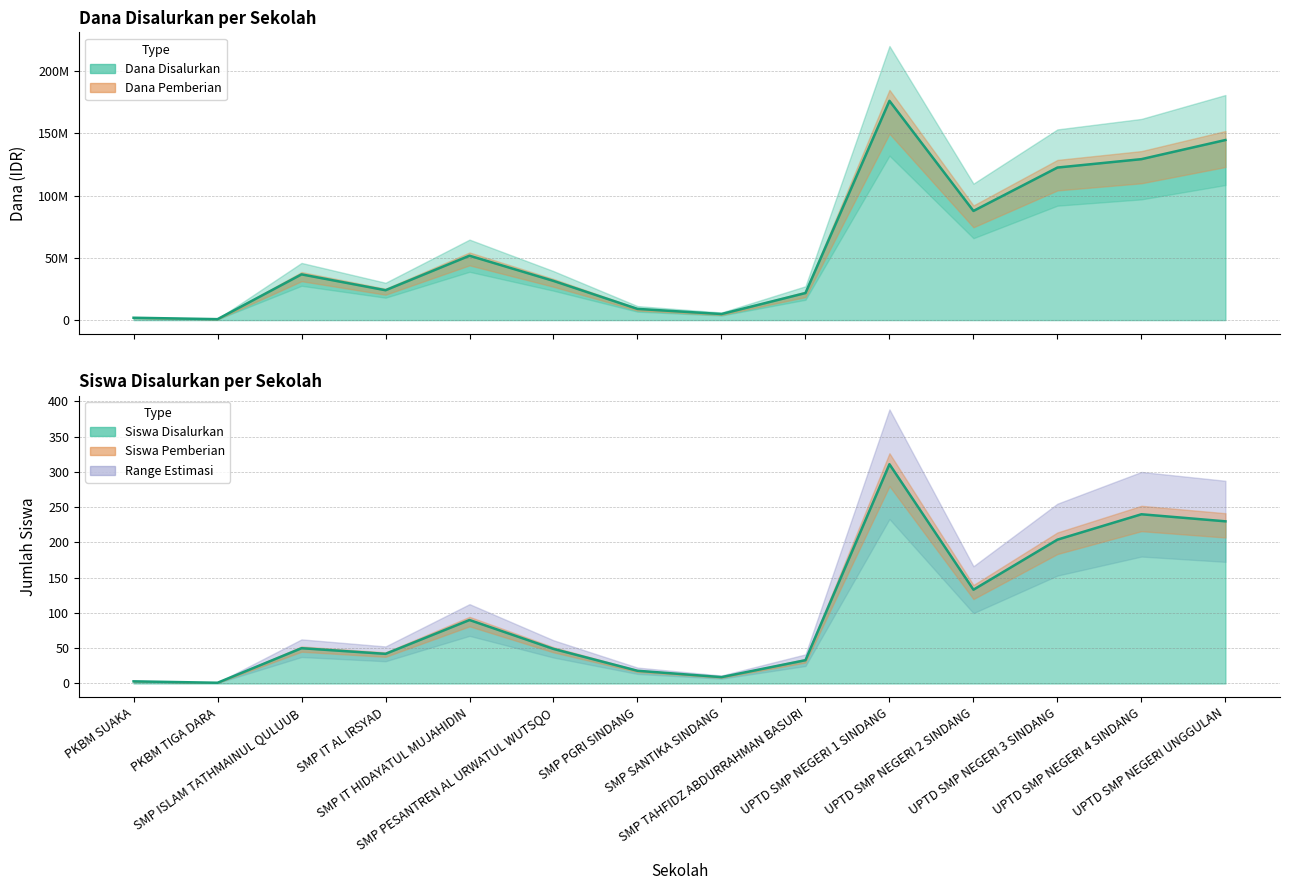

What is the label of the 4th point from the right?

UPTD SMP NEGERI 2 SINDANG